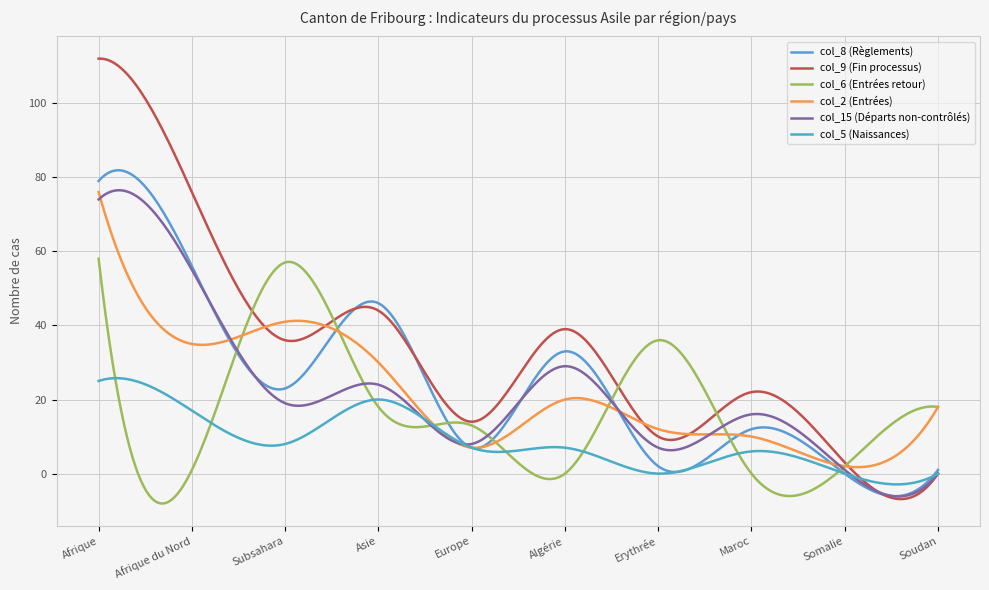

In col_9 (Fin processus), how many points are higher than both neighbors (excluding endpoints)?

4